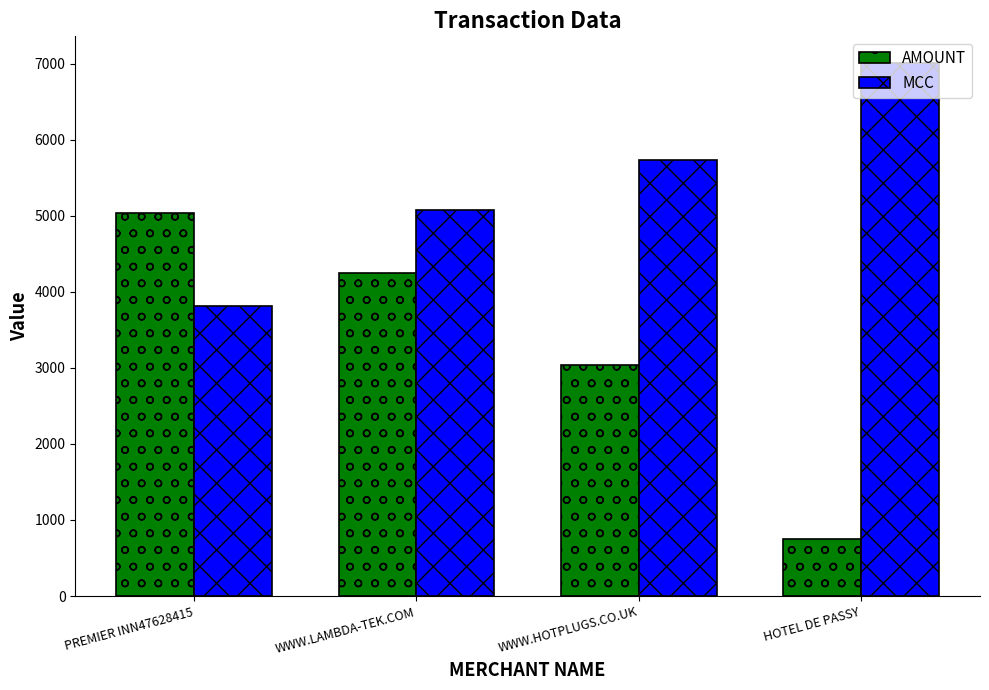

At which category is the sum across all series the highest?

WWW.LAMBDA-TEK.COM